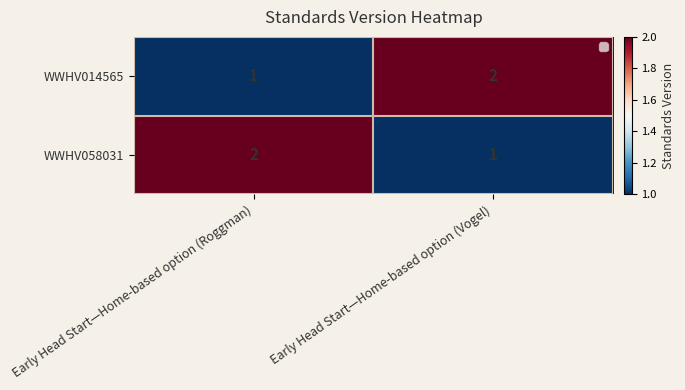

Rank the series at Early Head Start—Home-based option (Roggman) from highest to lowest value.

WWHV058031, WWHV014565